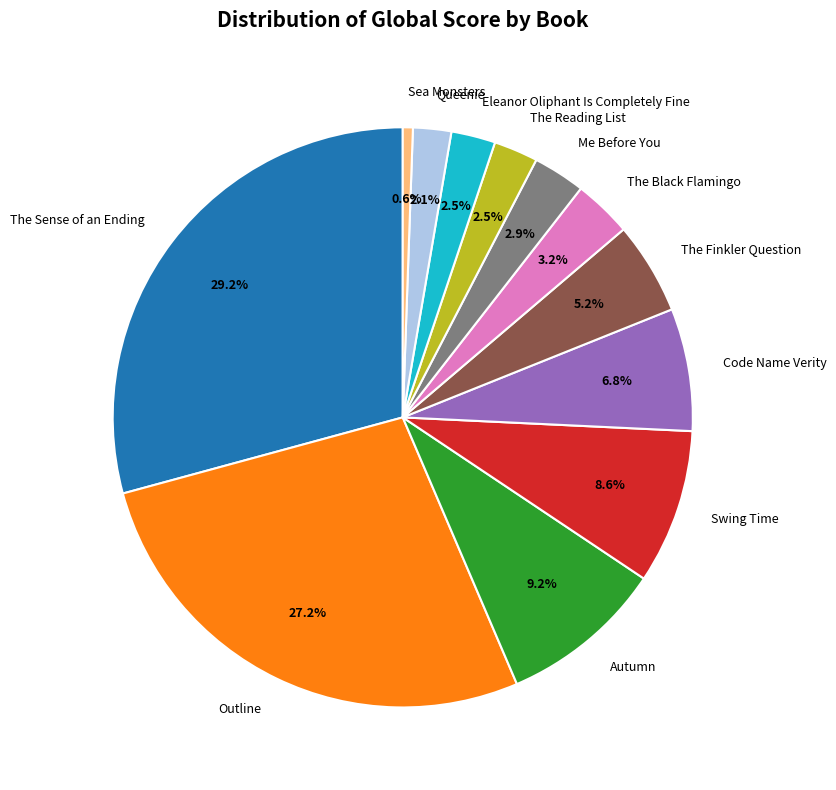

Count the number of slices in the pie.

12